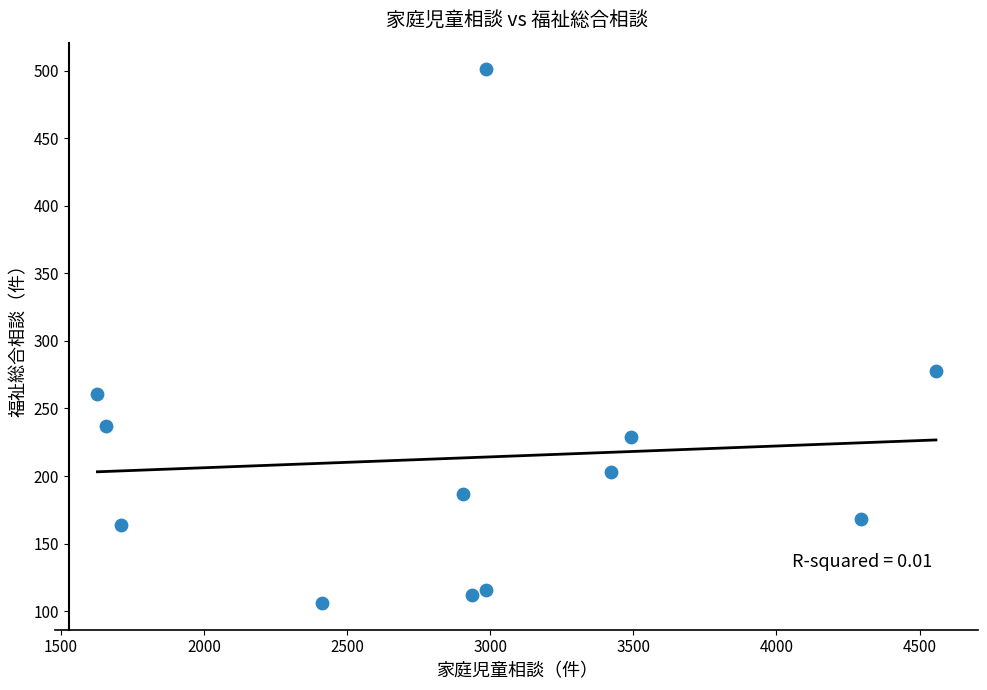

What Y value in the scatter plot is closest to 303?

278